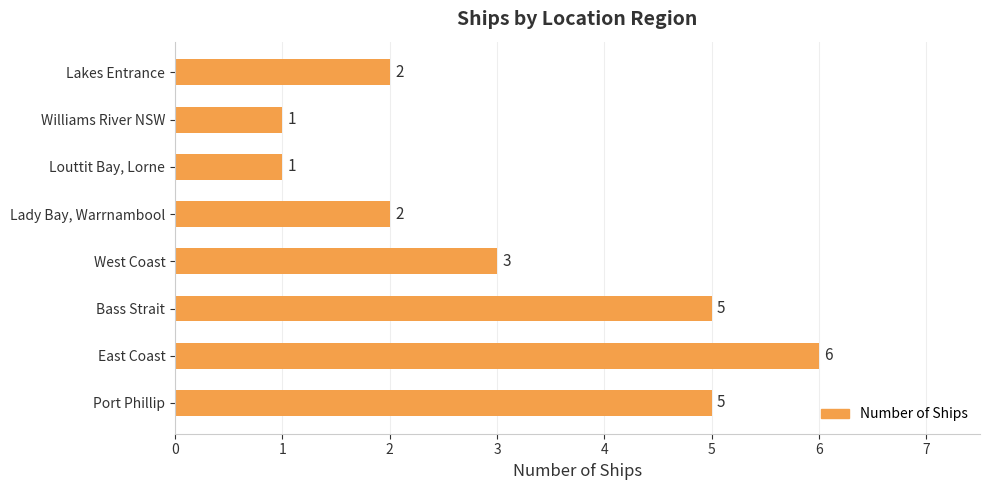

Is it true that the value at West Coast is 3?

True